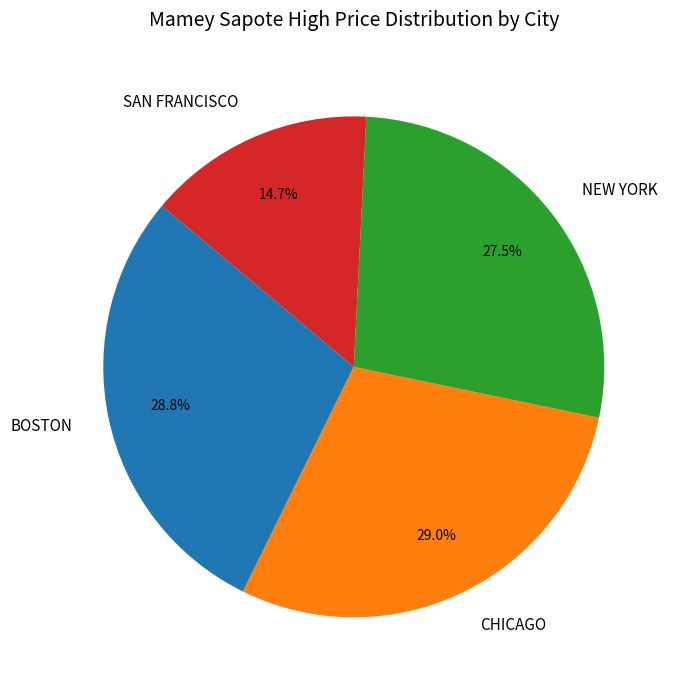

Is there any slice that represents more than half of the pie?

No